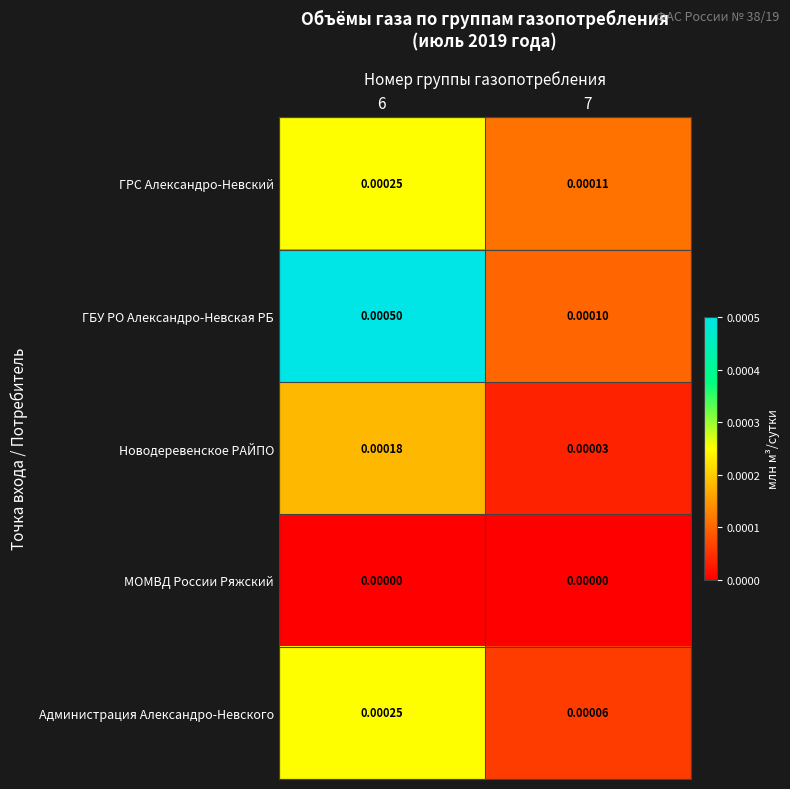

Is the value of ГРС Александро-Невский at 6 greater than the value of МОМВД России Ряжский at 7?

Yes